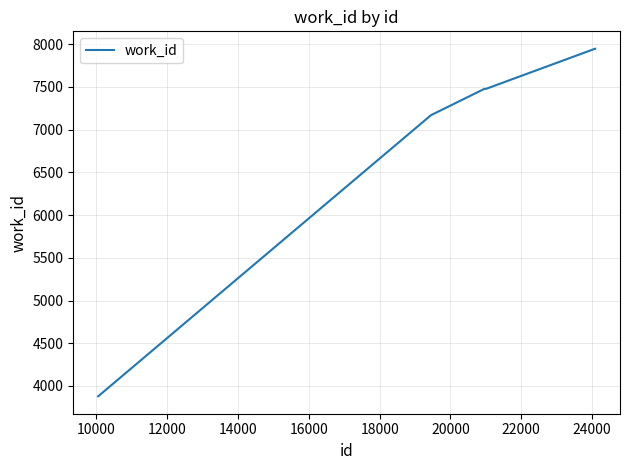

How many lines are shown in the chart?

1